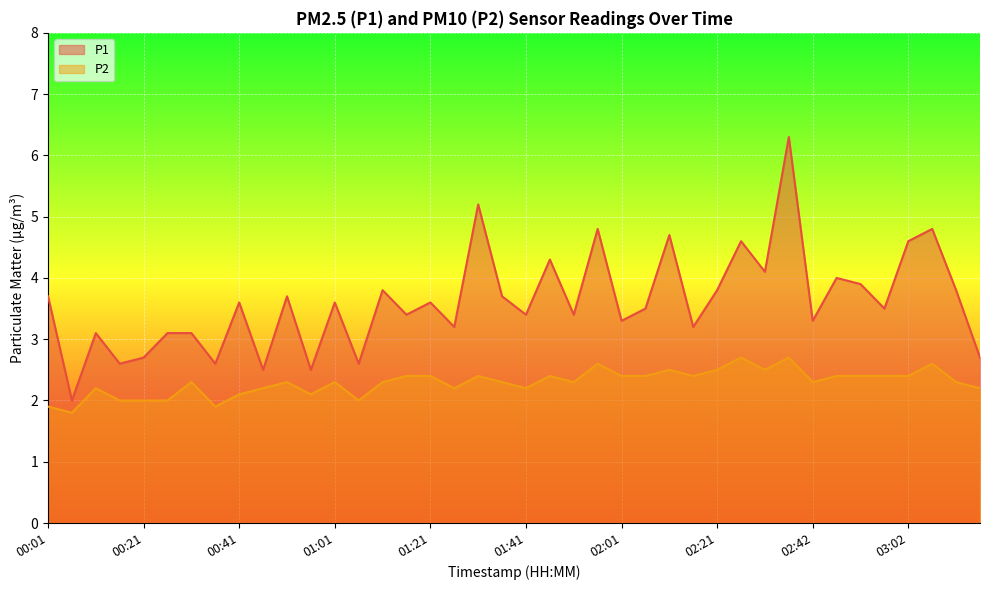

How many lines are shown in the chart?

2